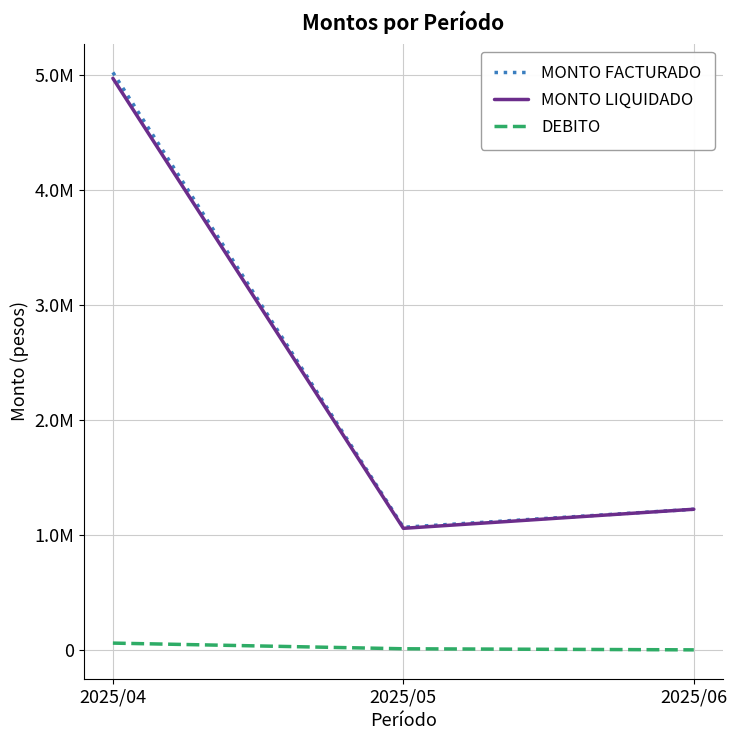

What is the average value of the DEBITO series?

22661